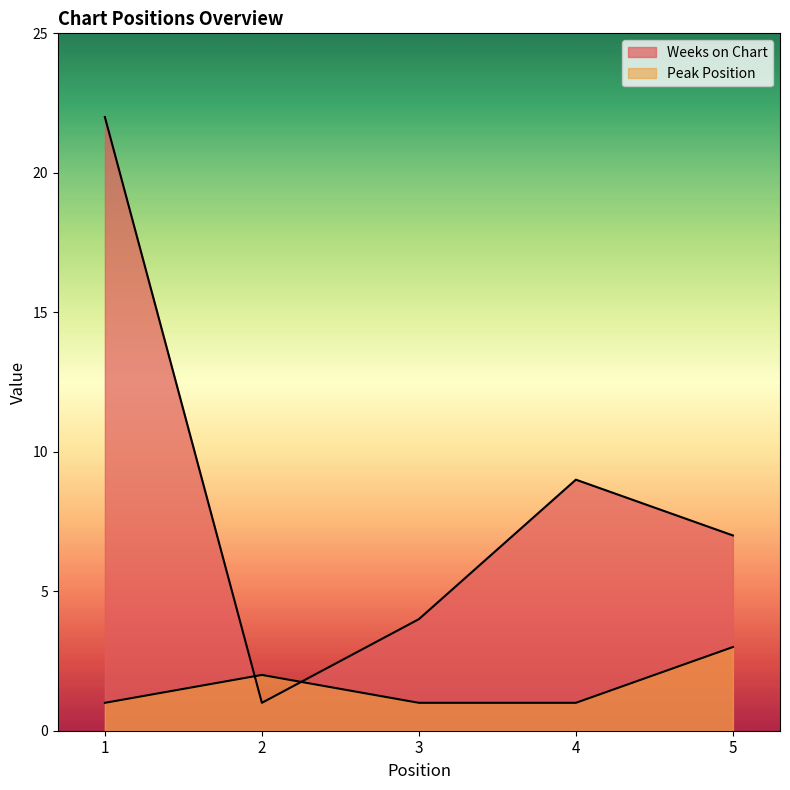

The Peak Position series shows 0 at 1. True or false?

False